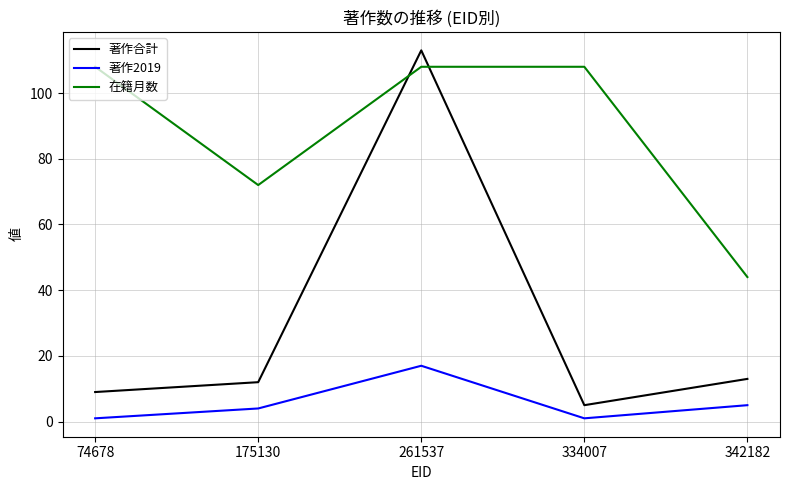

Which series ends up on top after the final intersection of 在籍月数 and 著作合計?

在籍月数